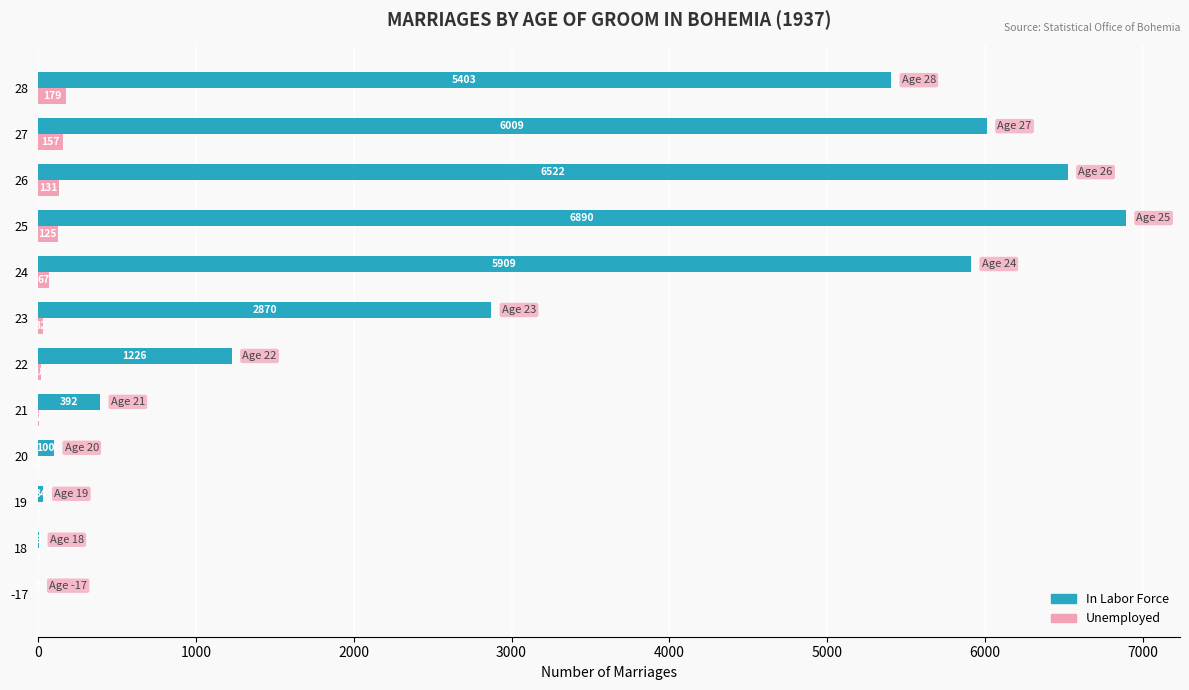

What is the sum of all Unemployed values?

720